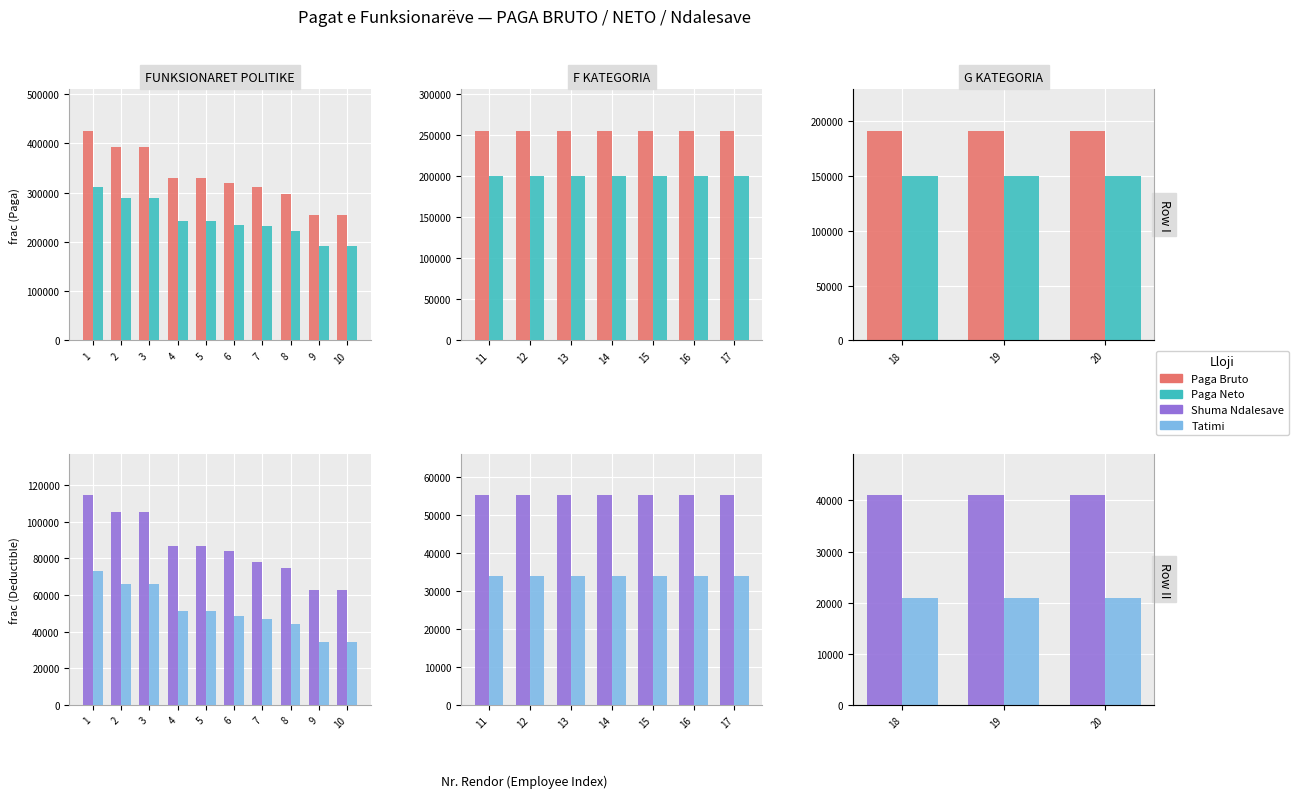

What is the value of the Paga Bruto bar at the 3rd from the left?

191250